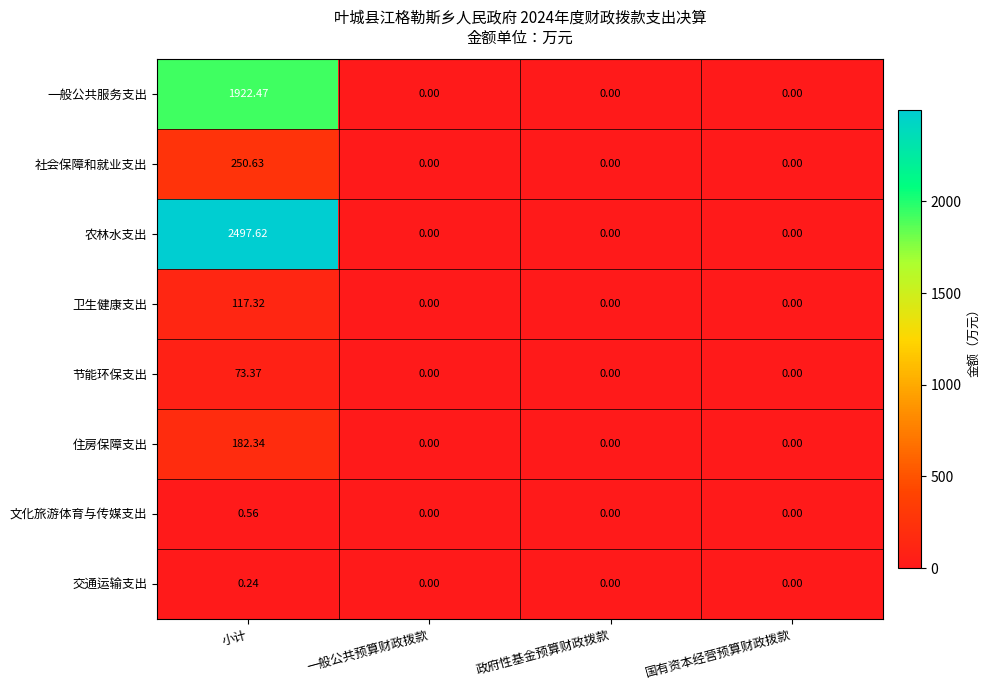

At which category is the sum across all series the highest?

小计